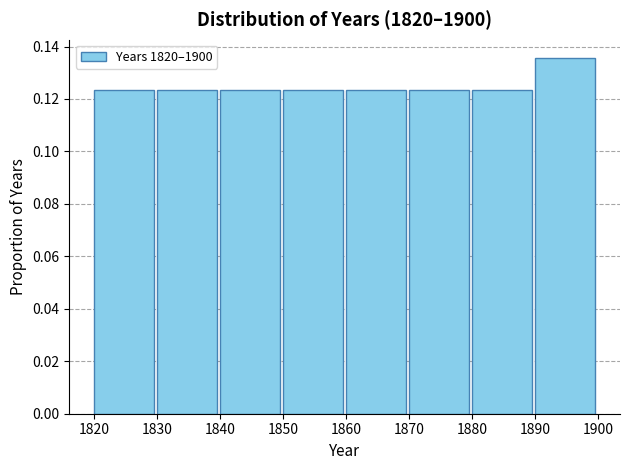

What is the height of the bar covering 1870 to 1880 on the x-axis? The values are not printed on the chart, so give them approximately, as read against the axis.

0.124